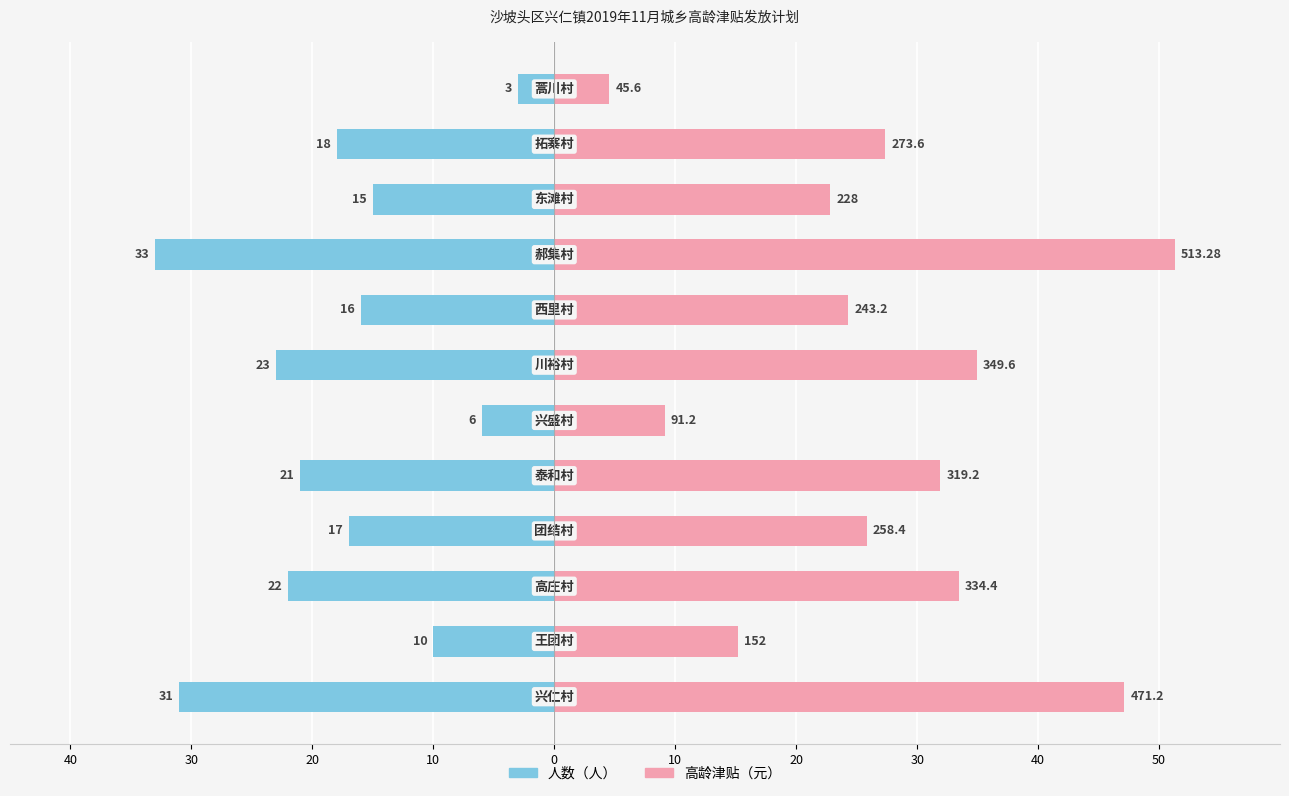

Reading left to right, list all the values displayed in this chart.

人数（人）: -31.0	-10.0	-22.0	-17.0	-21.0	-6.0	-23.0	-16.0	-33.0	-15.0	-18.0	-3.0
高龄津贴（元/10）: 47.1	15.2	33.4	25.8	31.9	9.1	35.0	24.3	51.3	22.8	27.4	4.6